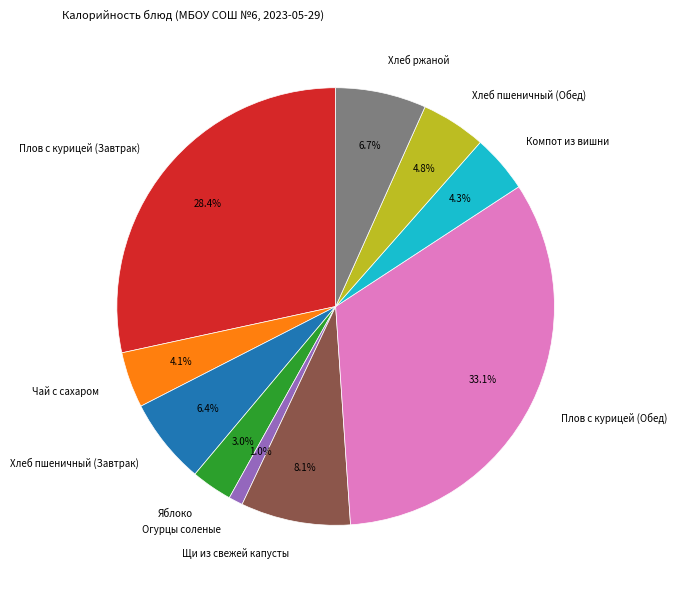

Do Яблоко and Плов с курицей (Обед) together represent more than half of the pie?

No